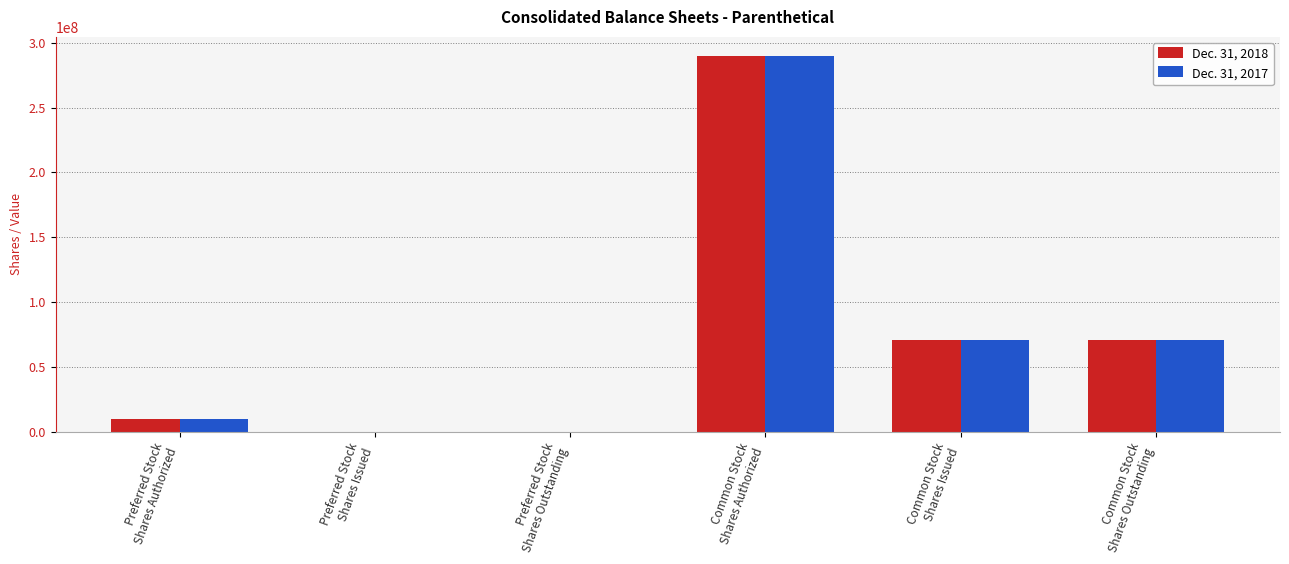

True or false: Dec. 31, 2018 has a value of 290000000 at Common Stock
Shares Authorized.

True